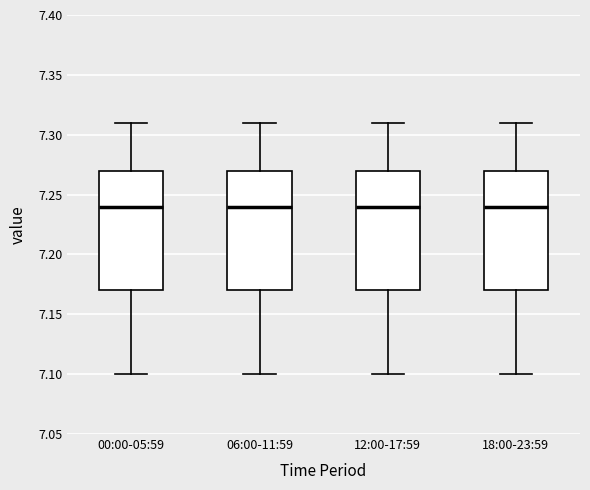

Reading left to right, read every box against the y-axis: the position of its median line, the range the box covers, and the ends of its whiskers. The values are not printed on the chart, so give them approximately, as read against the axis.

00:00-05:59: median 7.24, box 7.17 to 7.27, whiskers 7.10 to 7.31
06:00-11:59: median 7.24, box 7.17 to 7.27, whiskers 7.10 to 7.31
12:00-17:59: median 7.24, box 7.17 to 7.27, whiskers 7.10 to 7.31
18:00-23:59: median 7.24, box 7.17 to 7.27, whiskers 7.10 to 7.31